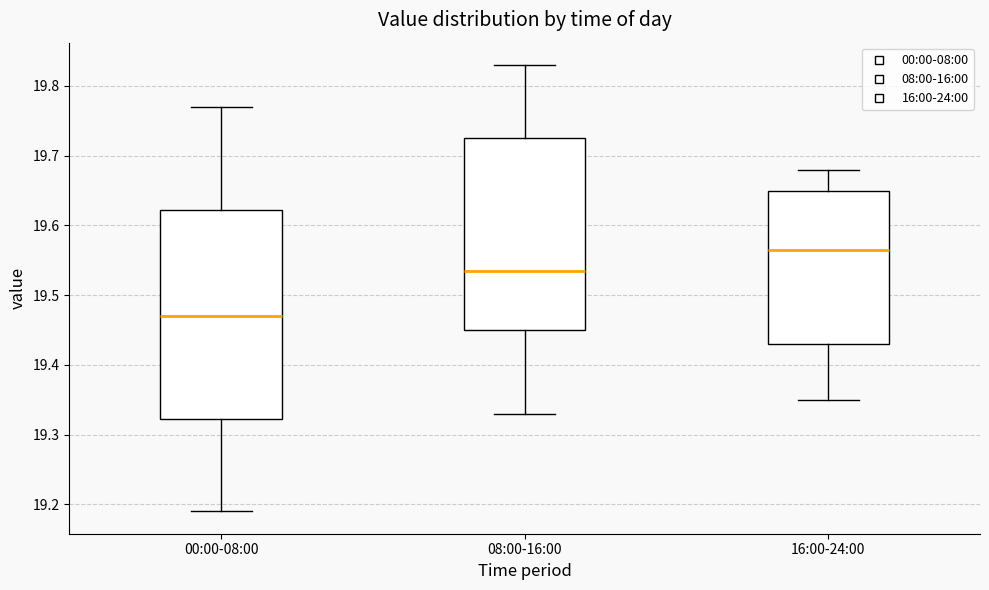

Reading left to right, transcribe this box plot: for each box, give where its median line is, the range the box spans, and where its two whiskers end, as read against the y-axis. The values are not printed on the chart, so give them approximately, as read against the axis.

00:00-08:00: median 19.47, box 19.32 to 19.62, whiskers 19.19 to 19.77
08:00-16:00: median 19.54, box 19.45 to 19.73, whiskers 19.33 to 19.83
16:00-24:00: median 19.57, box 19.43 to 19.65, whiskers 19.35 to 19.68